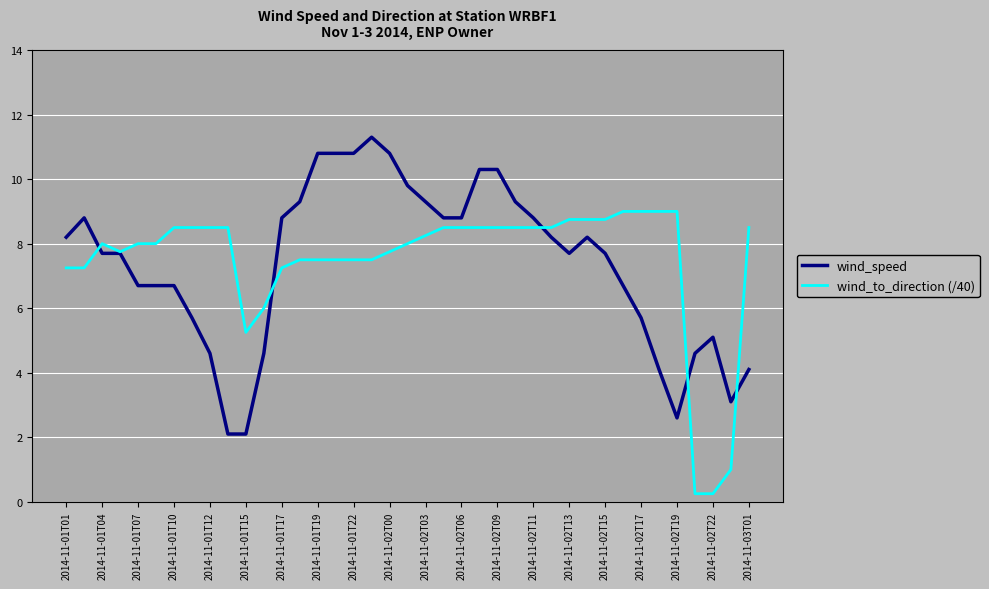

List the series in order of their peak value, lowest first.

wind_to_direction (/40), wind_speed